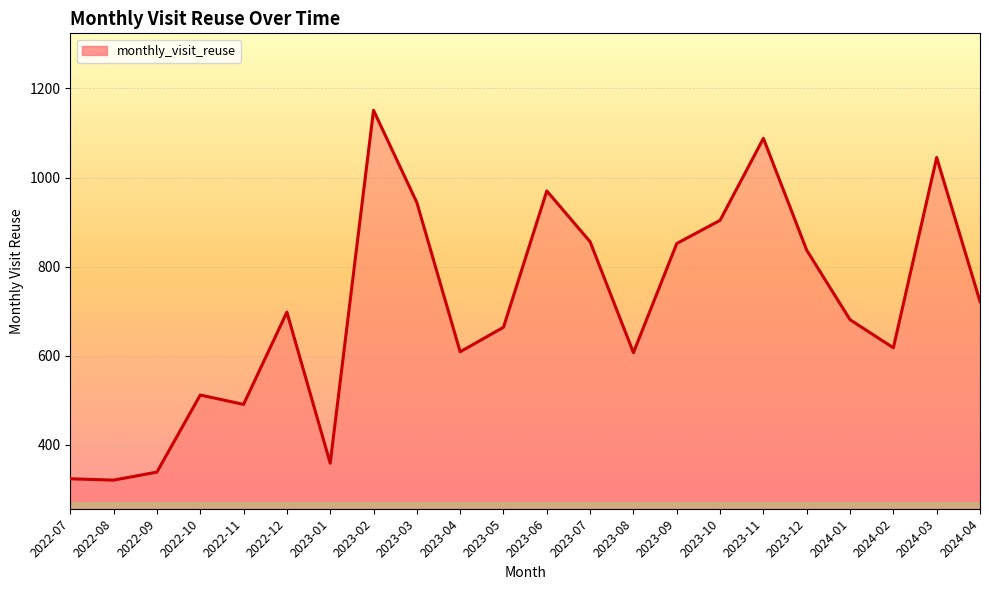

What position from the left is 2023-08?

14